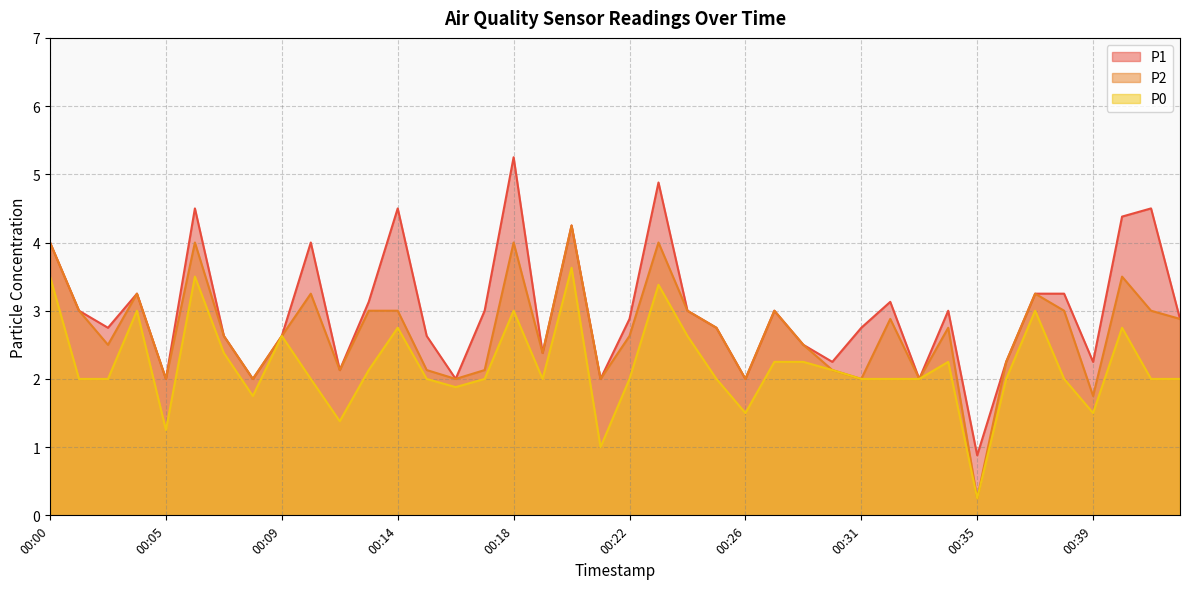

At which category does the chart reach its minimum across all series?

00:35